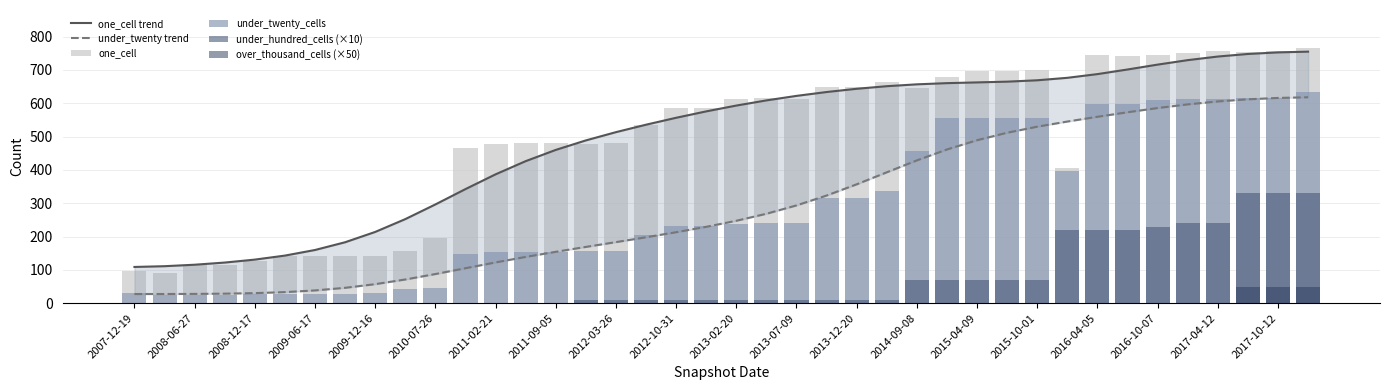

What is the difference between the second highest and second lowest values in the one_cell series?

661.0